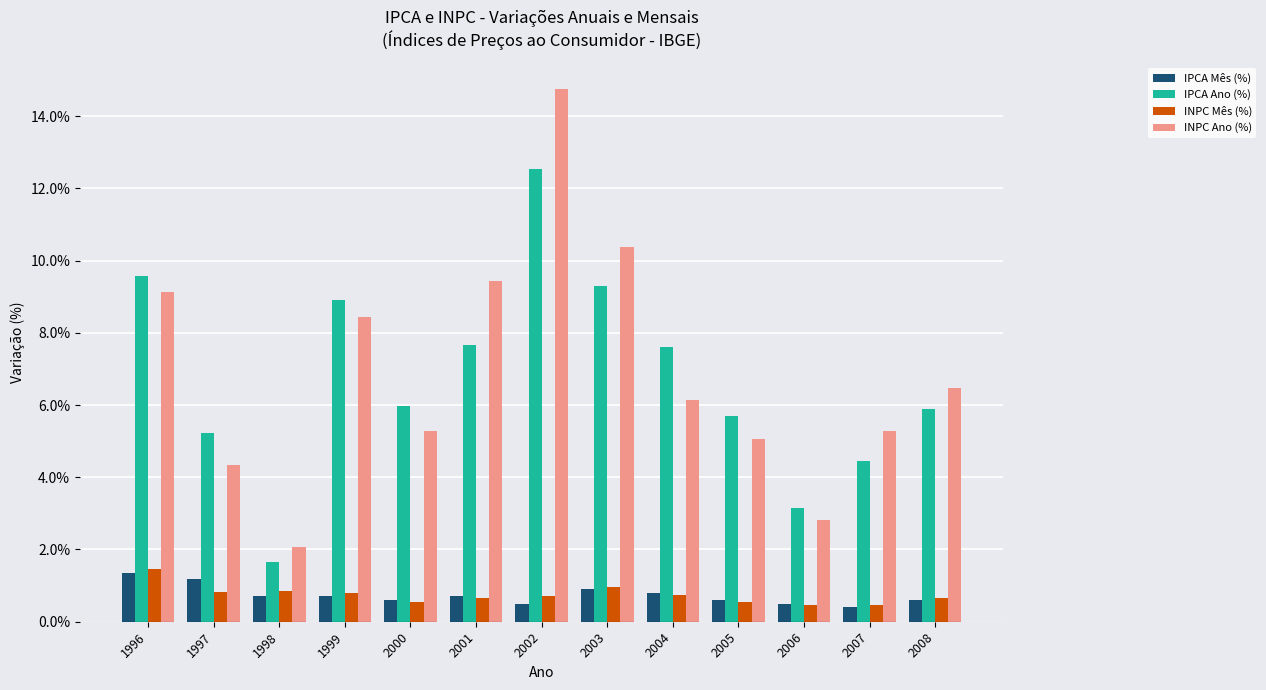

What are all the series names shown in the legend?

IPCA Mês (%), IPCA Ano (%), INPC Mês (%), INPC Ano (%)